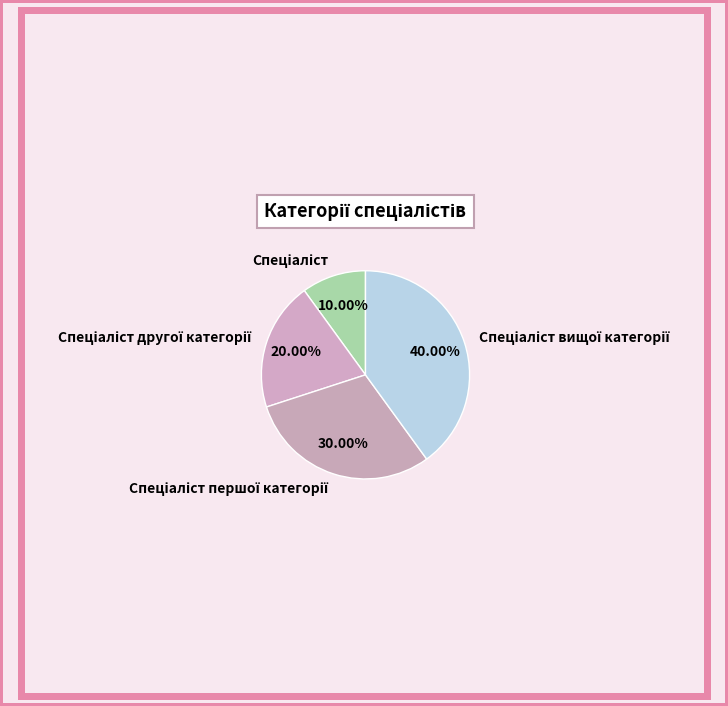

Is there a majority slice in this chart?

No